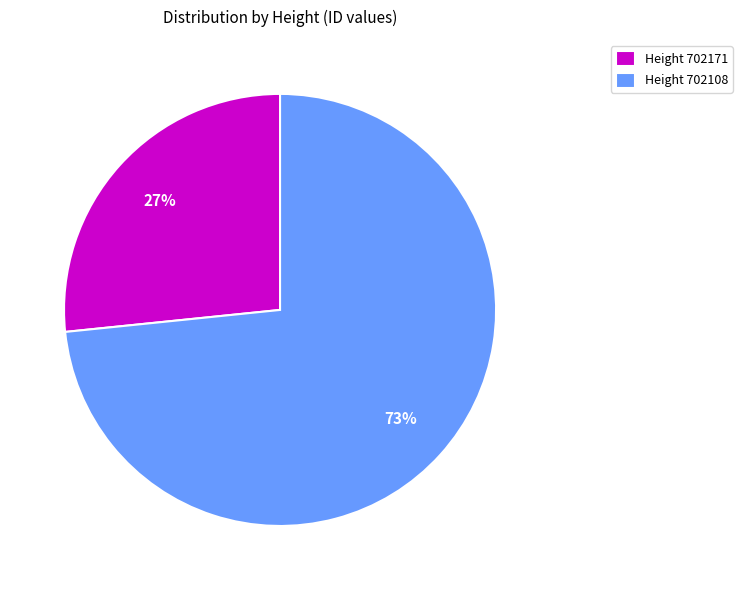

What is the ratio of the value at Height 702171 to the value at Height 702108?

0.4